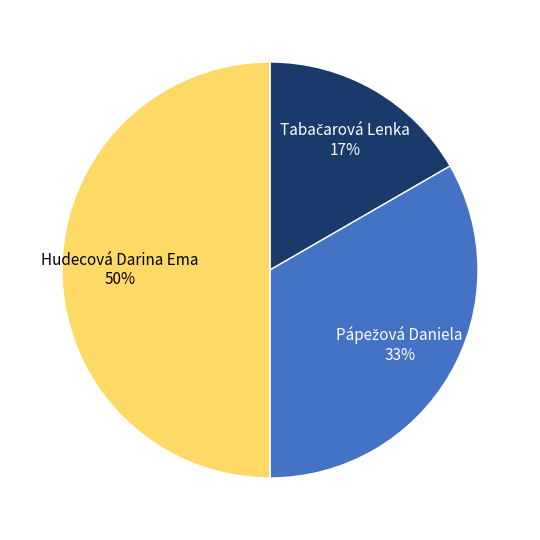

Is it true that Hudecová Darina Ema is 64% of the pie?

False